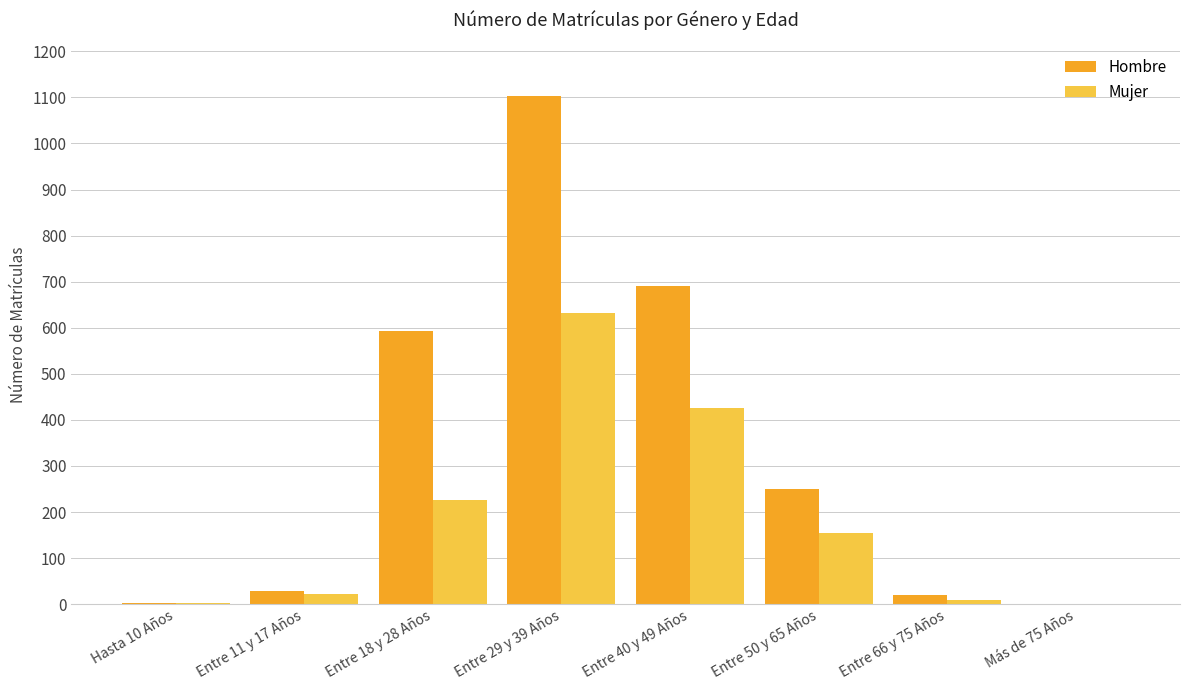

Are the bars horizontal?

No